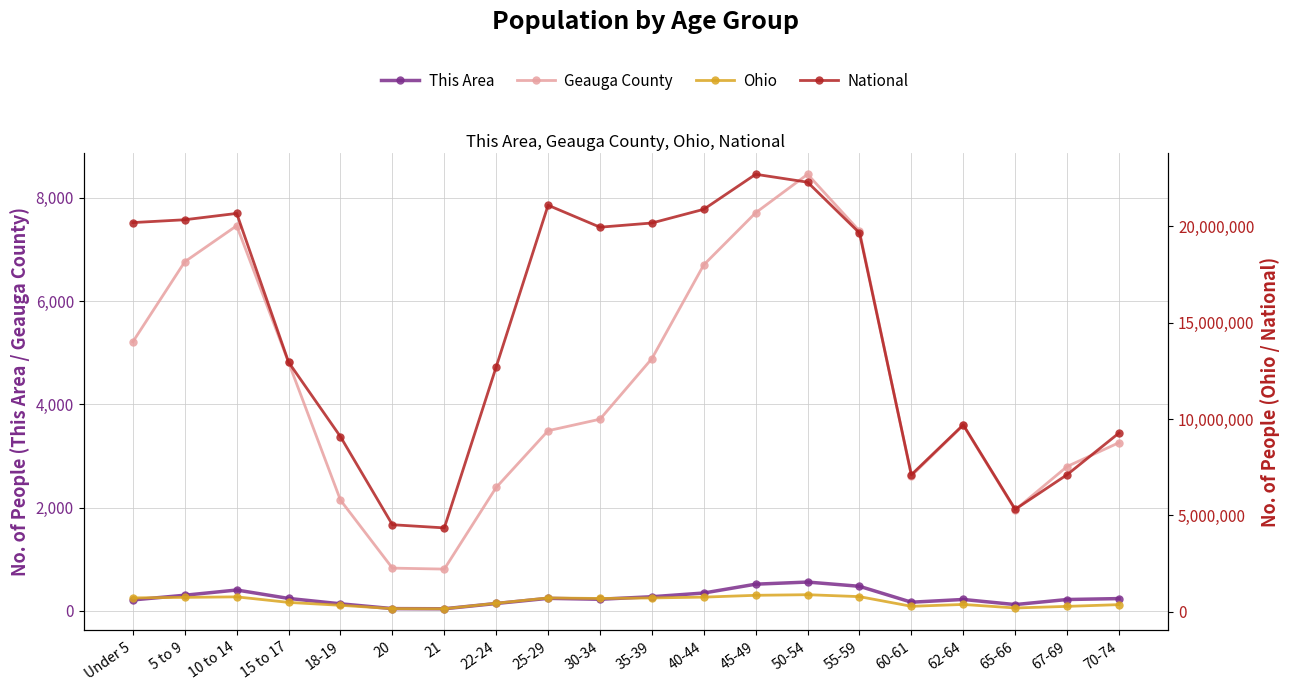

Reading left to right, list all the values displayed in this chart.

This Area: 212	303	404	241	137	44	41	143	243	225	274	346	517	558	476	168	221	122	220	238
Geauga County: 5211	6760	7457	4809	2143	828	809	2390	3488	3711	4884	6700	7708	8453	7355	2616	3593	1956	2795	3257
Ohio: 720856	747889	774699	487307	336375	163986	157045	442085	718630	691329	718462	761369	855134	887057	786857	284403	381006	198333	280531	371370
National: 20201362	20348657	20677194	12954254	9086089	4519129	4354294	12712576	21101849	19962099	20179642	20890964	22708591	22298125	19664805	7113727	9704197	5319902	7115361	9278166